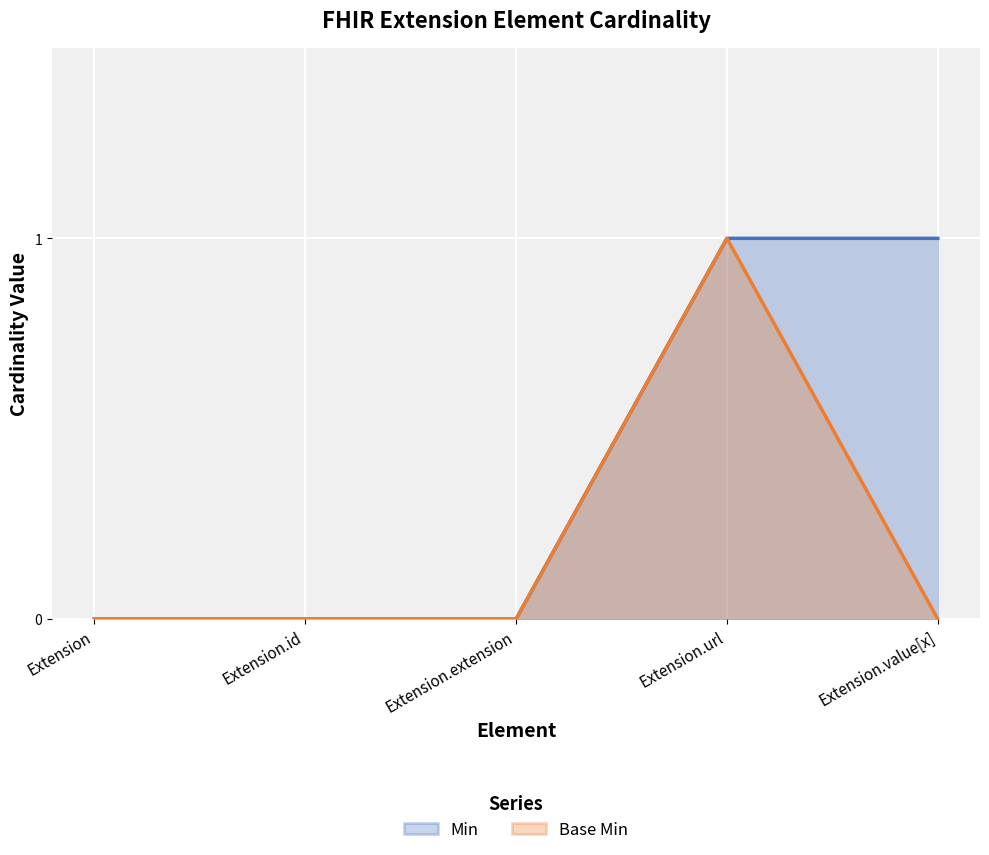

How many data points in Base Min are above 0?

1